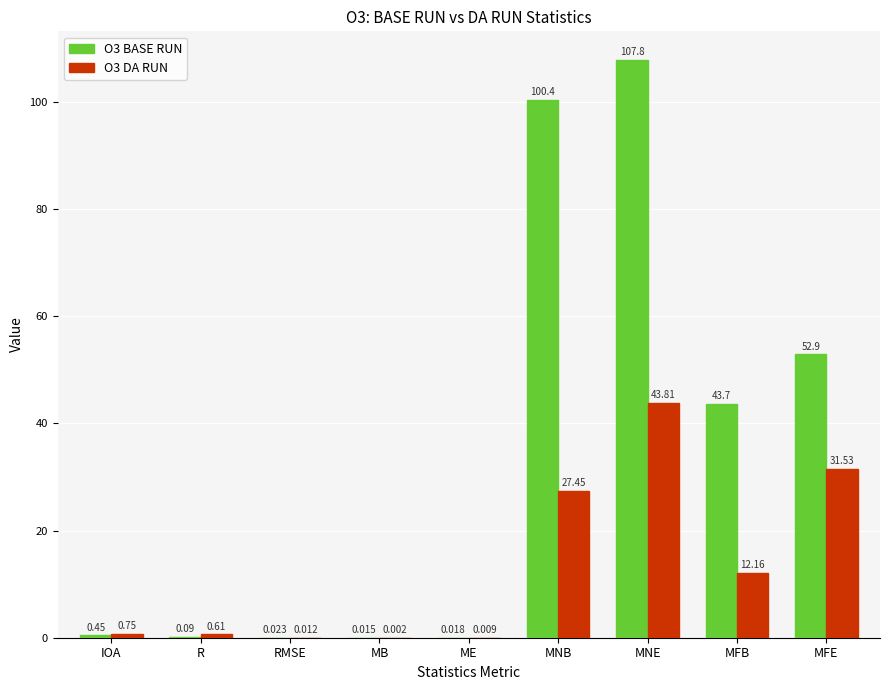

Where is O3 BASE RUN nearest to the value 53?

MFE